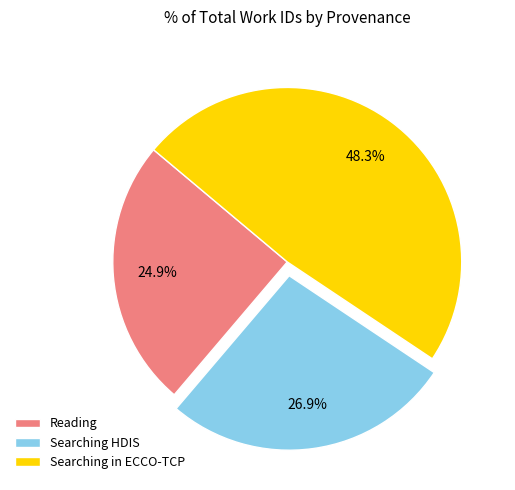

How many segments does this pie chart have?

3